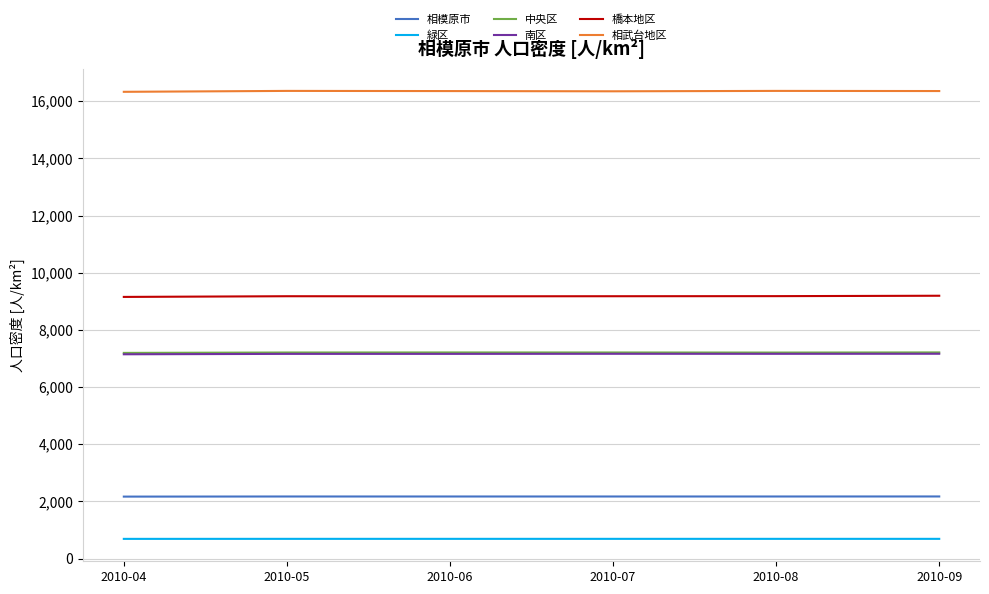

What is the difference between the second highest and second lowest values in the 橋本地区 series?

6